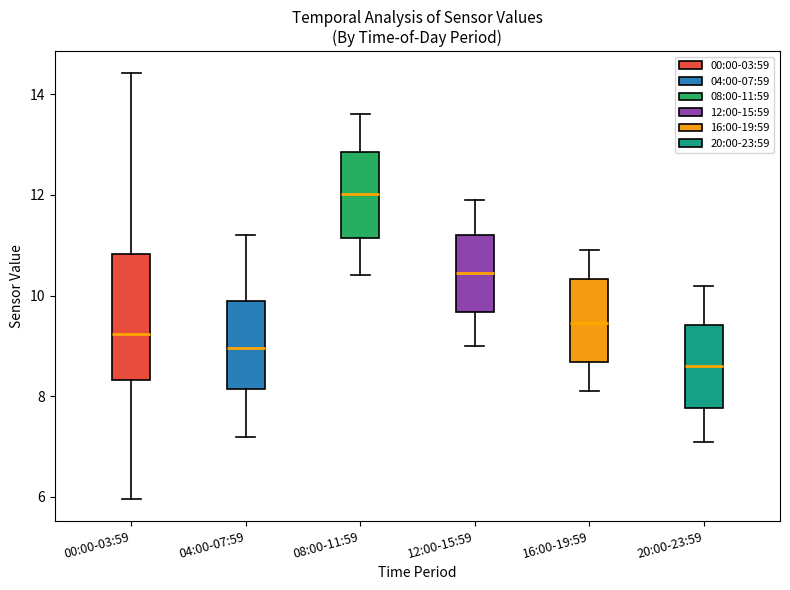

Reading left to right, read every box against the y-axis: the position of its median line, the range the box covers, and the ends of its whiskers. The values are not printed on the chart, so give them approximately, as read against the axis.

00:00-03:59: median 9.2, box 8.4 to 10.8, whiskers 6.0 to 14.4
04:00-07:59: median 9.0, box 8.2 to 10.0, whiskers 7.2 to 11.2
08:00-11:59: median 12.0, box 11.2 to 12.8, whiskers 10.4 to 13.6
12:00-15:59: median 10.4, box 9.6 to 11.2, whiskers 9.0 to 12.0
16:00-19:59: median 9.4, box 8.6 to 10.4, whiskers 8.2 to 11.0
20:00-23:59: median 8.6, box 7.8 to 9.4, whiskers 7.2 to 10.2